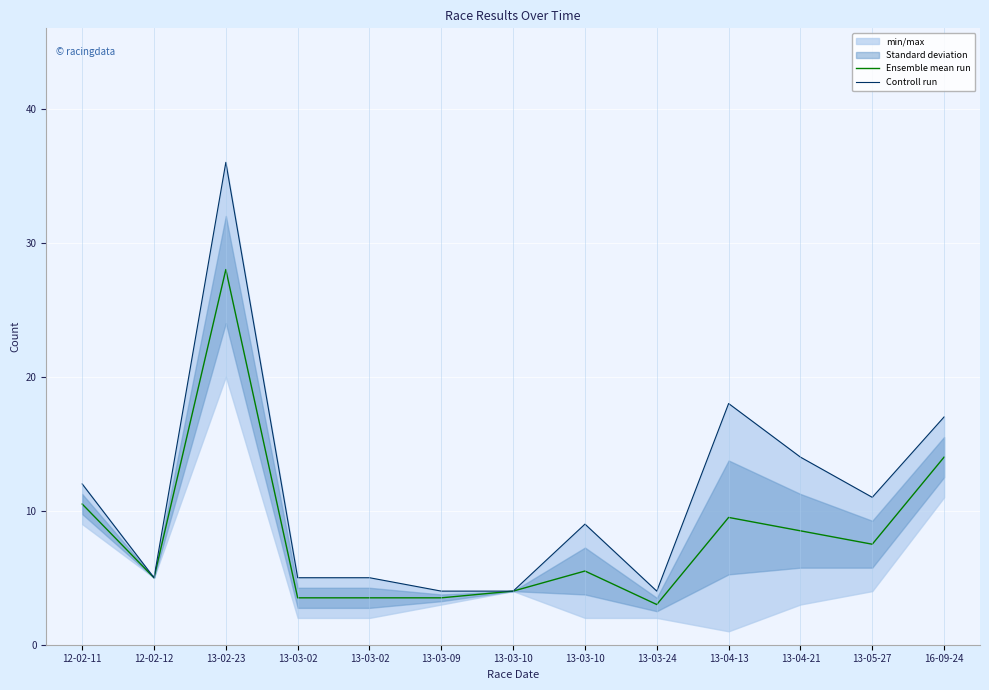

List the labels in order of Ensemble mean run value, smallest first.

13-03-24, 13-03-02, 13-03-02, 13-03-09, 13-03-10, 12-02-12, 13-03-10, 13-05-27, 13-04-21, 13-04-13, 12-02-11, 16-09-24, 13-02-23